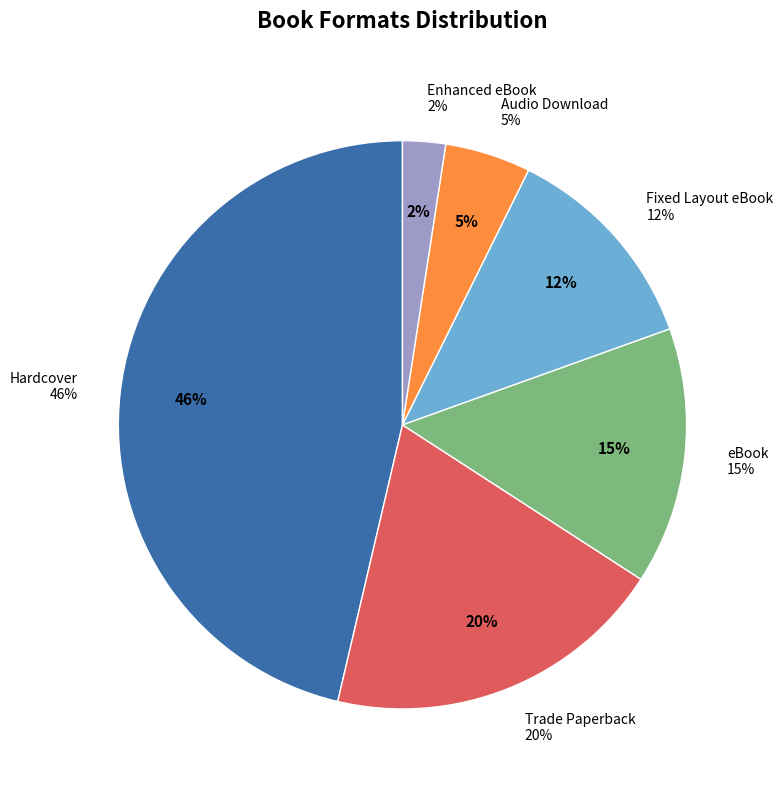

Which category has the smallest portion of the pie?

Enhanced eBook